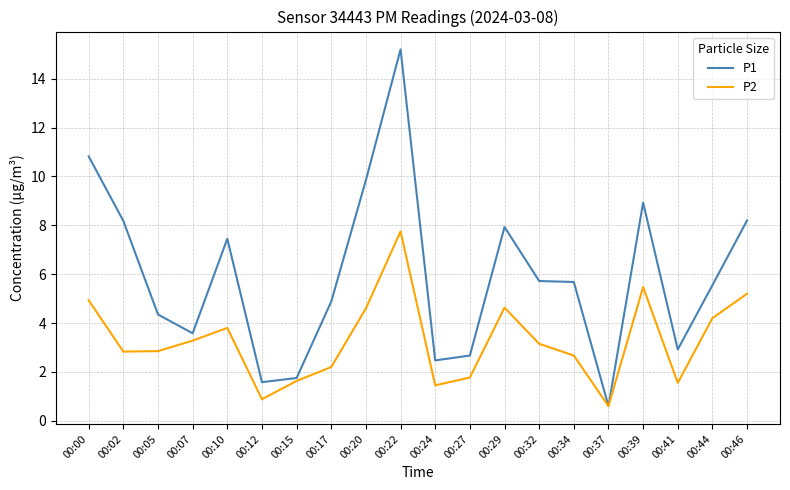

True or false: P2 has more than 0 points higher than both neighbors.

True